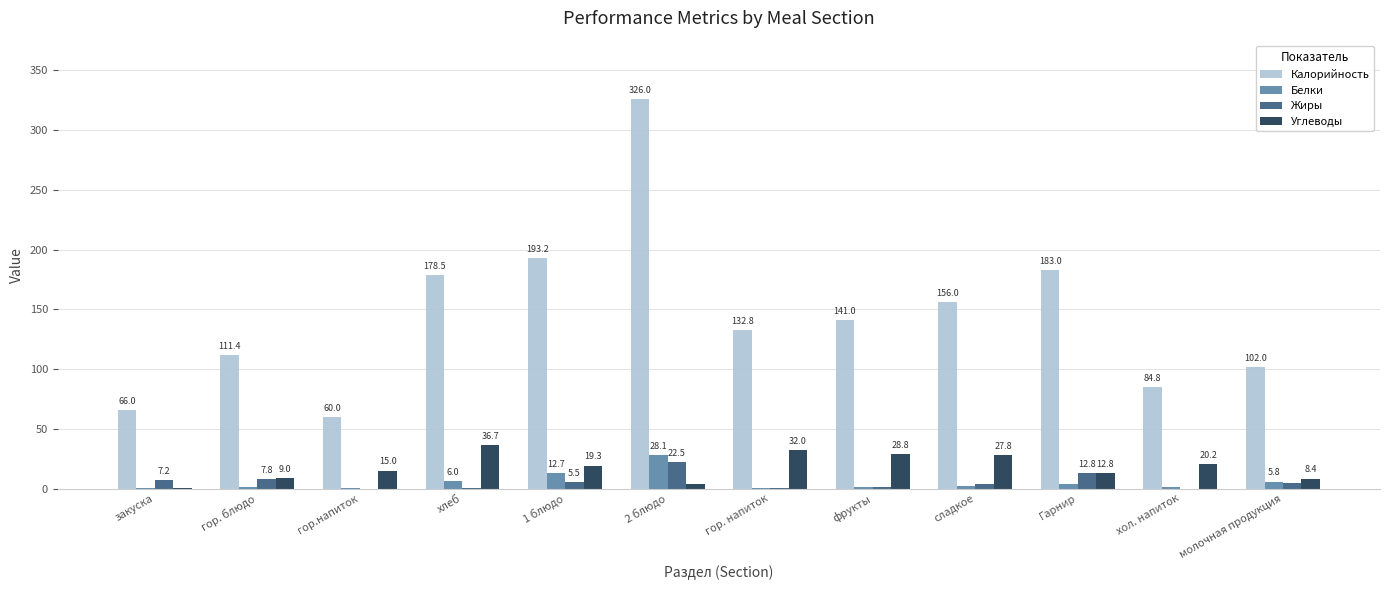

What is the sum of the Углеводы values at гор.напиток and молочная продукция?

23.4